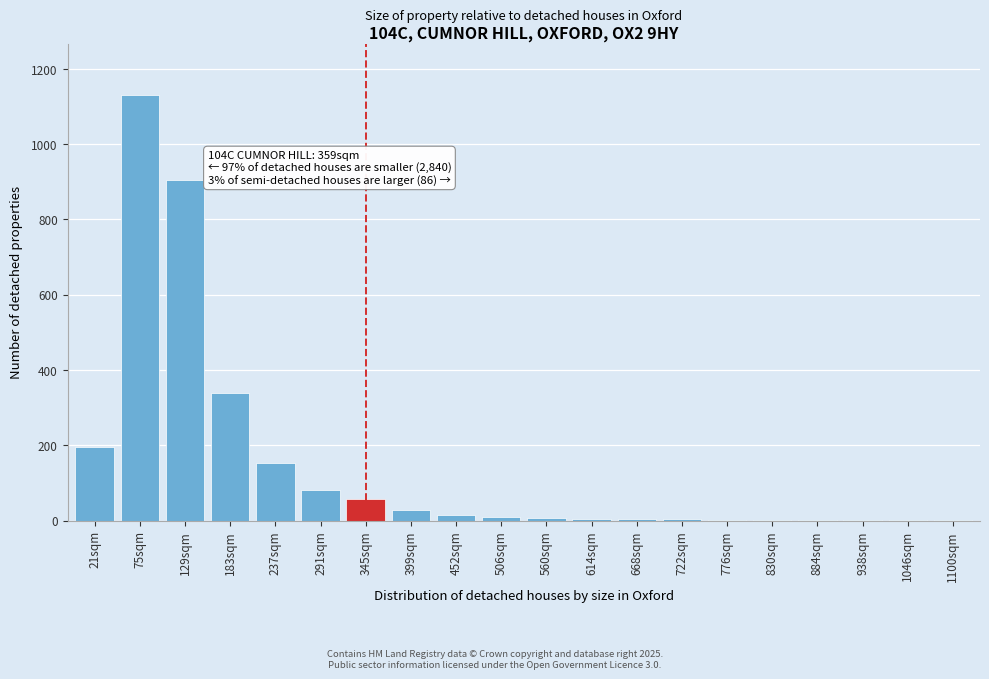

The value at 237sqm is 269. True or false?

False